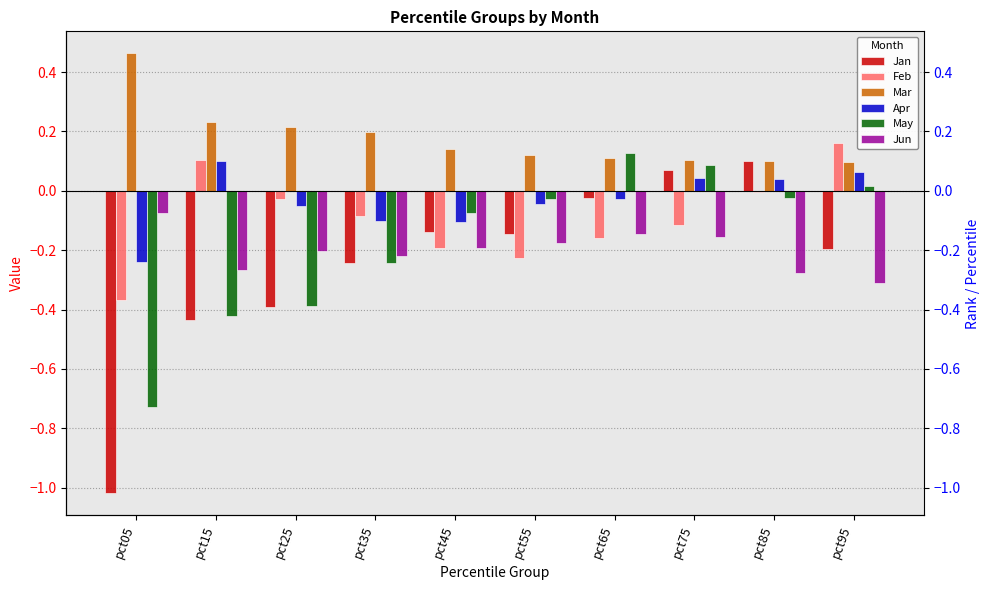

What is the value of the Apr bar at the 5th from the left?

-0.1